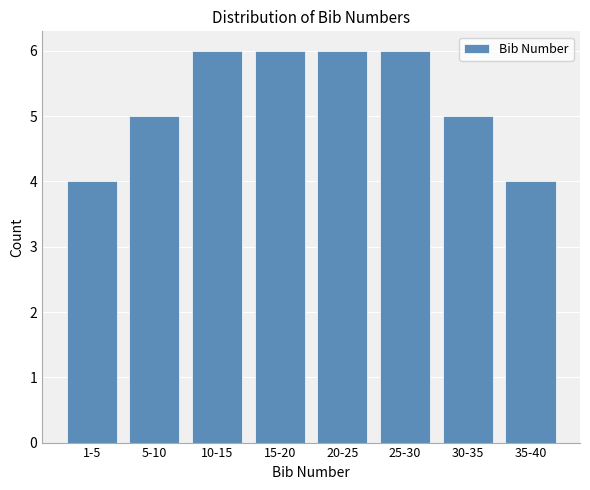

Reading left to right, list all the values displayed in this chart.

1-5=4	5-10=5	10-15=6	15-20=6	20-25=6	25-30=6	30-35=5	35-40=4